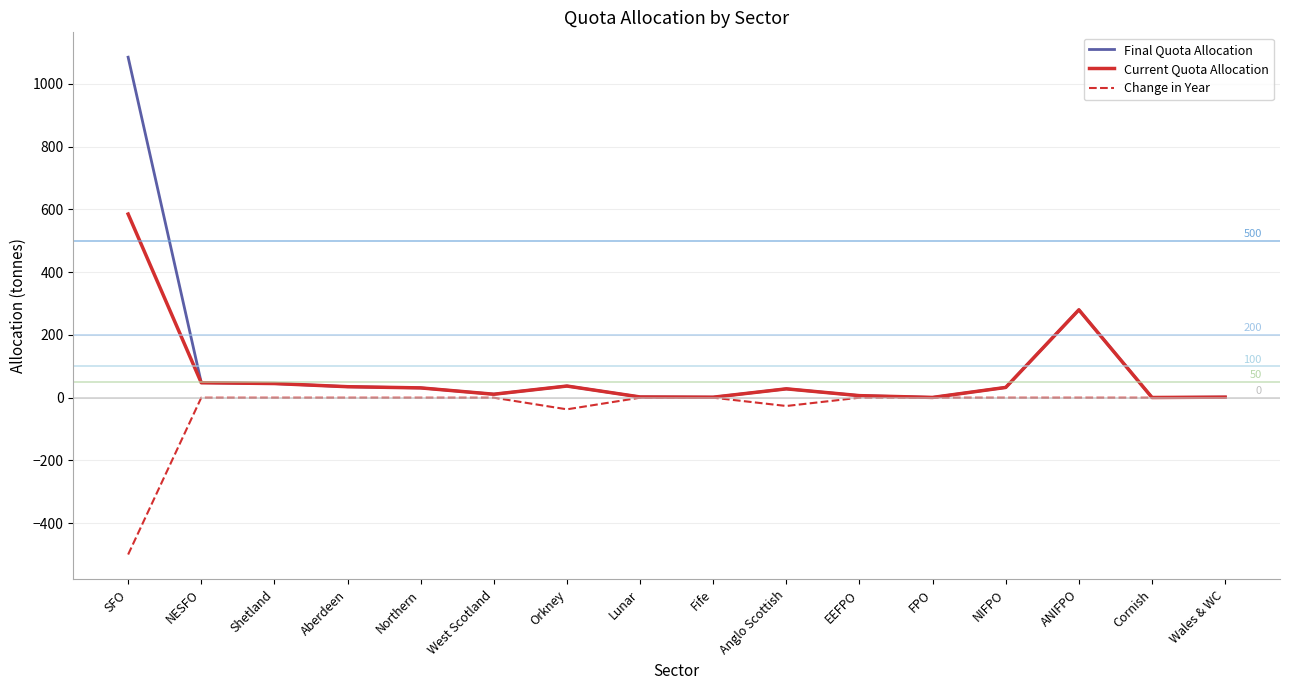

The value of Current Quota Allocation at SFO is 585.4. True or false?

True